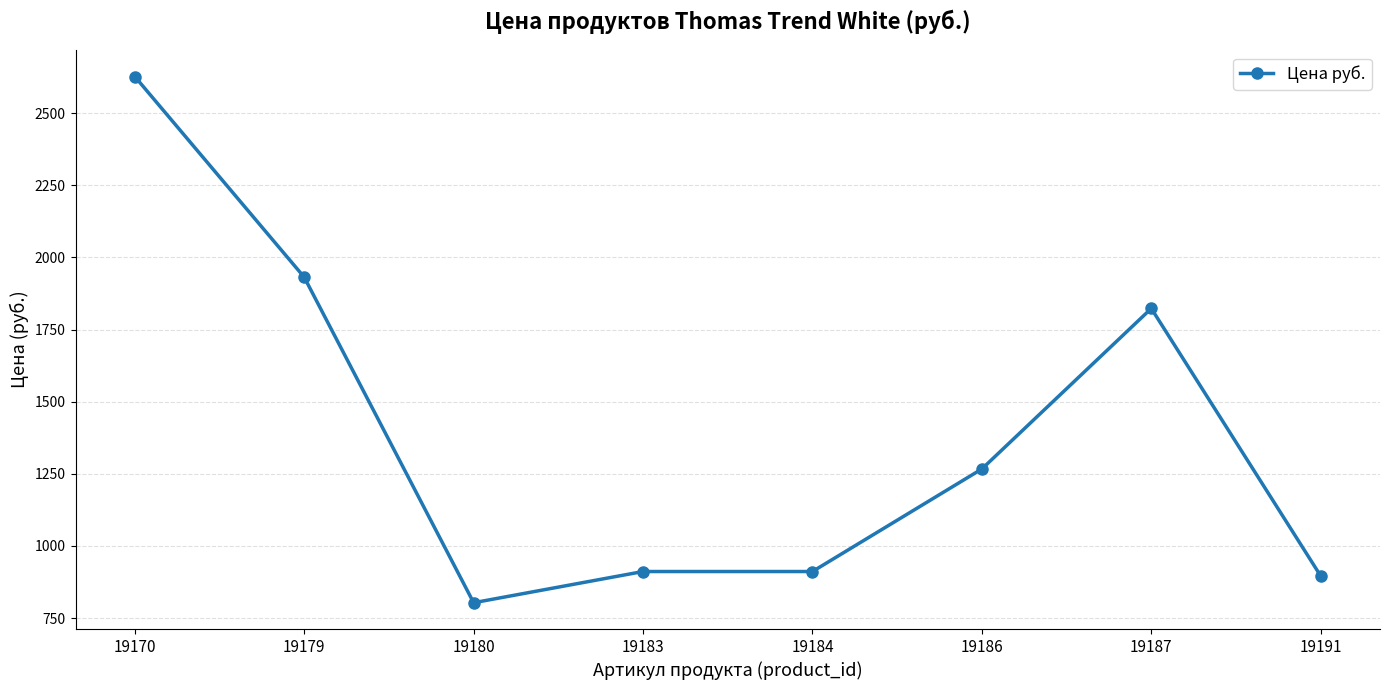

Reading left to right, what are all the values shown in this chart?

2626.5	1931.2	803.4	911.5	911.5	1266.9	1823.1	896.1